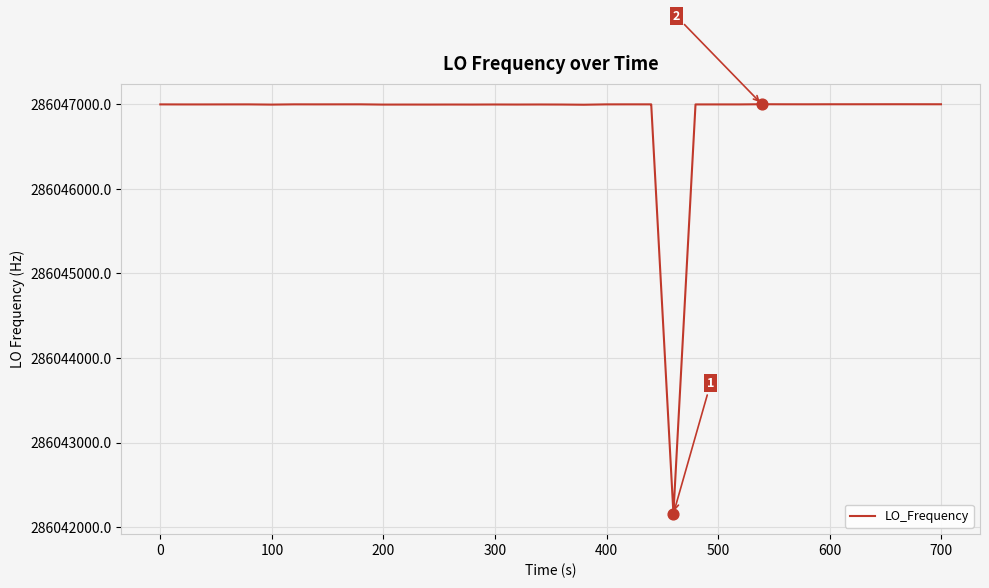

What is the greatest value displayed?

286047000.8